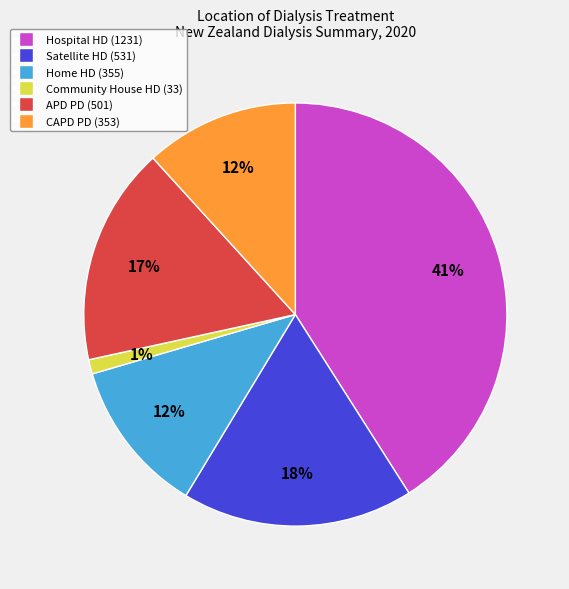

Does Home HD represent more than half of the total?

No